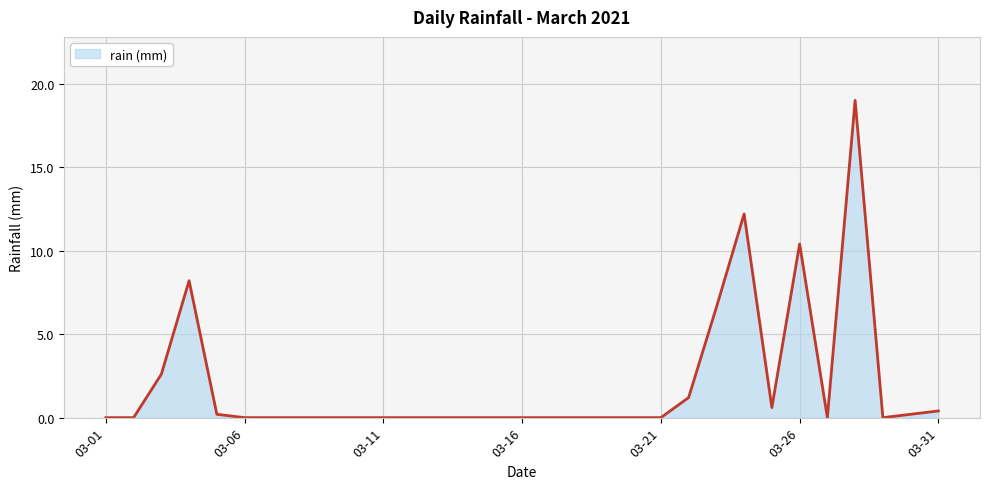

How many lines are shown in the chart?

1